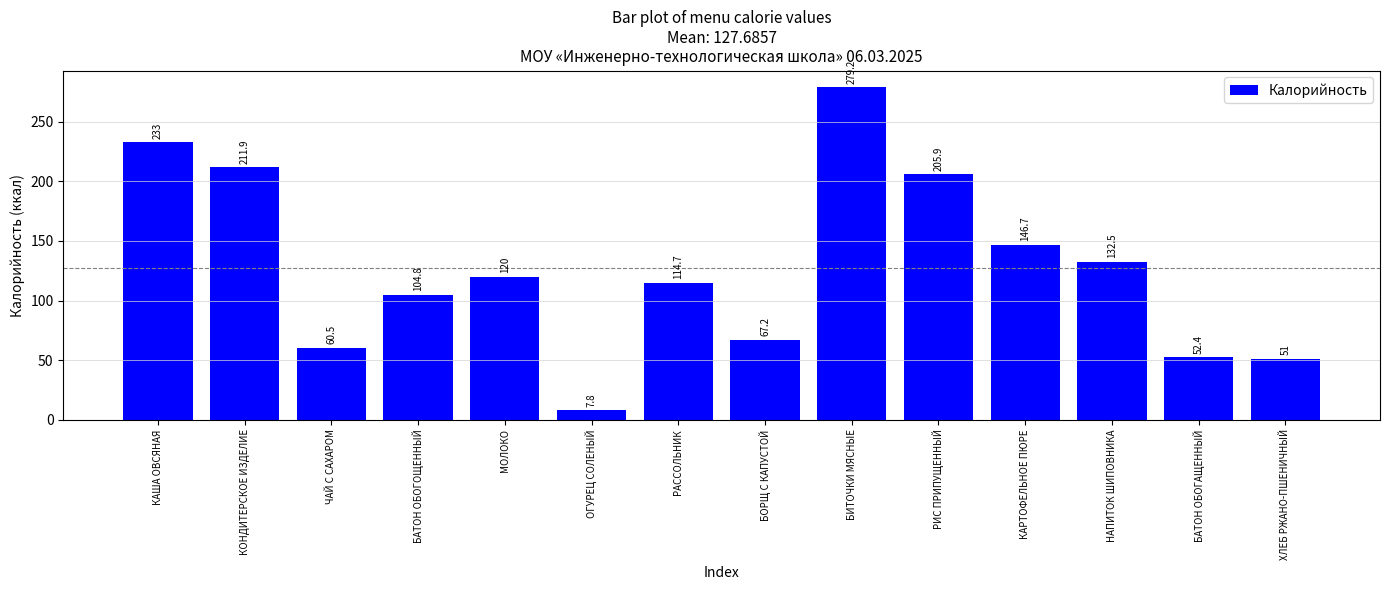

How many distinct data groups are displayed?

1